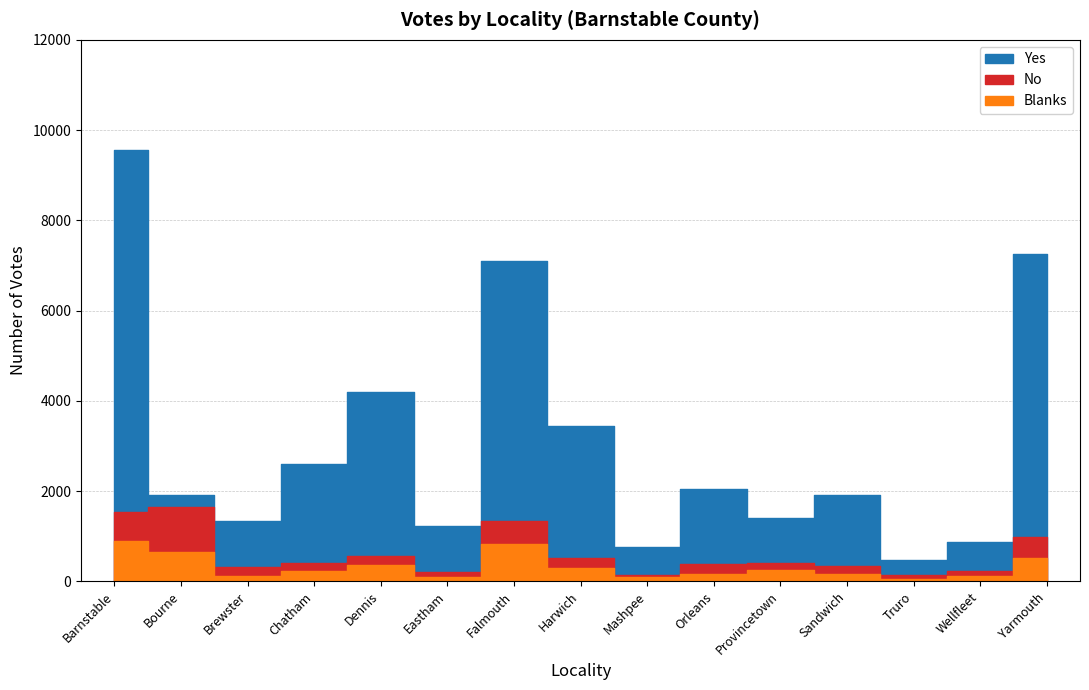

True or false: No and Yes cross at least once.

False